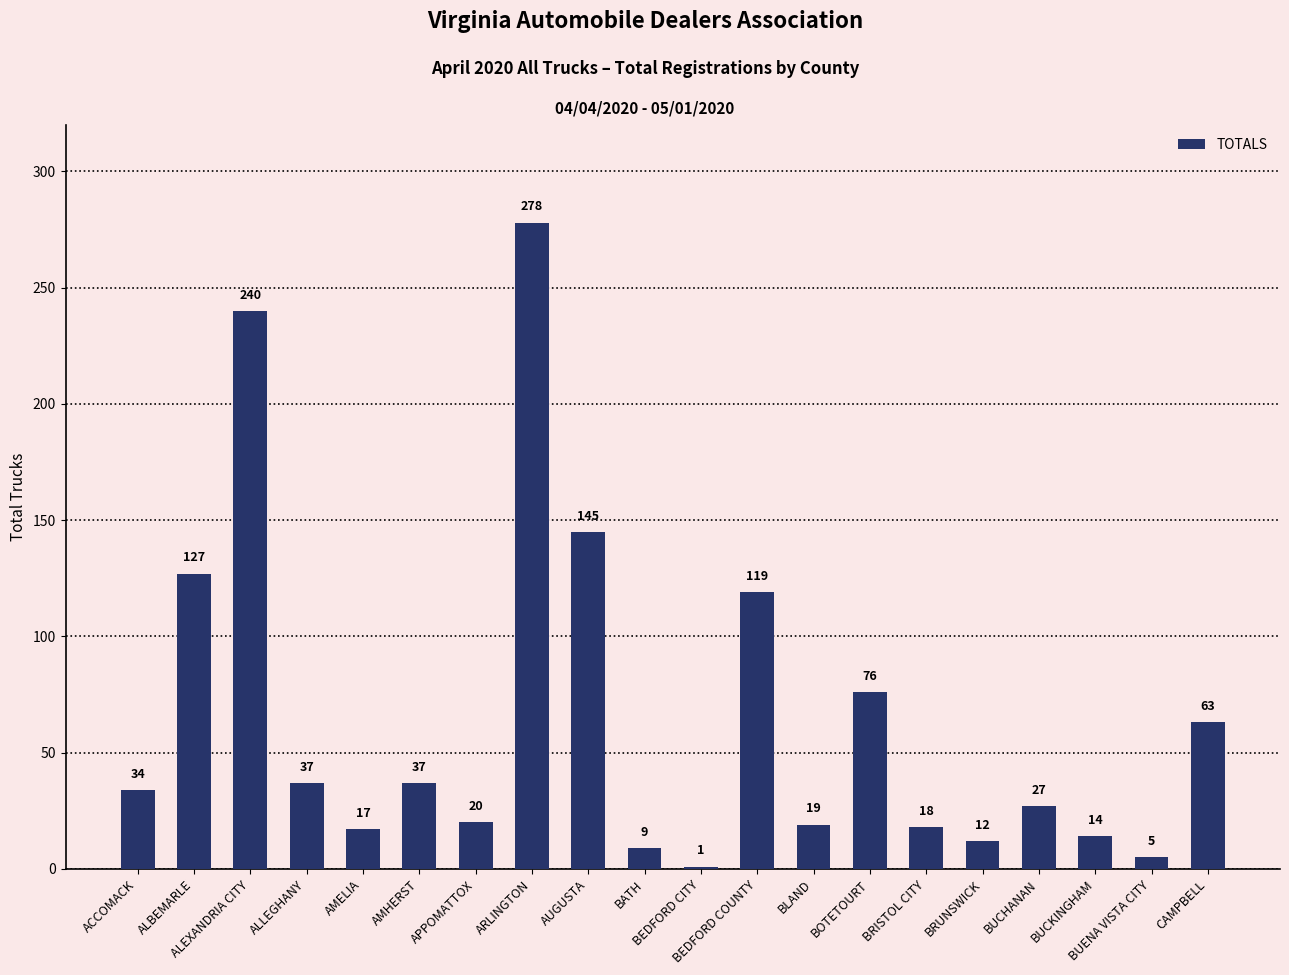

The chart shows a value of 9 at BATH. True or false?

True